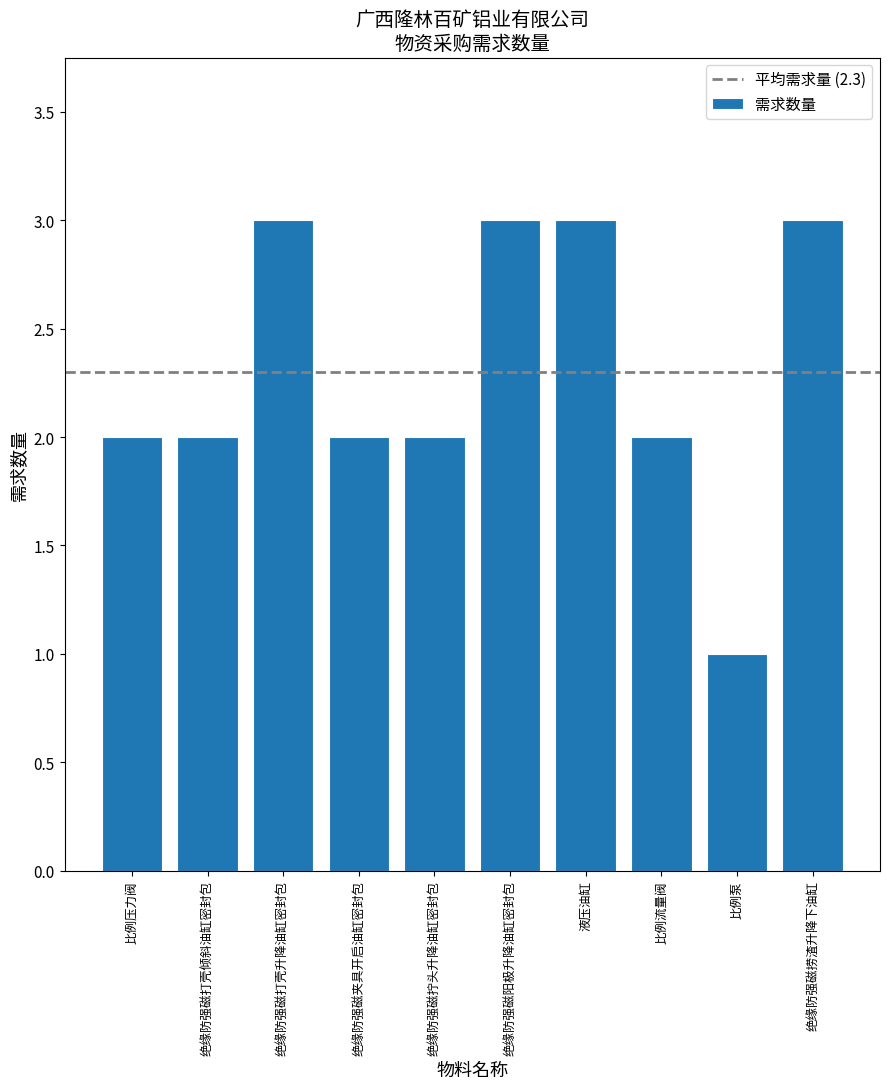

What value does the data have at 绝缘防强磁打壳倾斜油缸密封包?

2